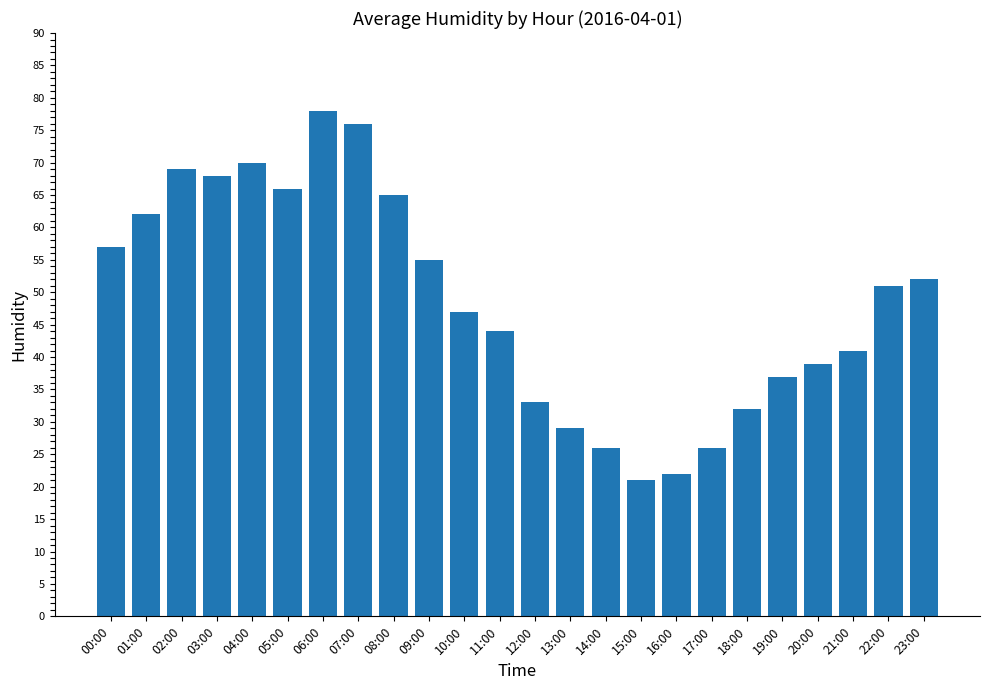

What value does the data have at 20:00, to the nearest 10?

40